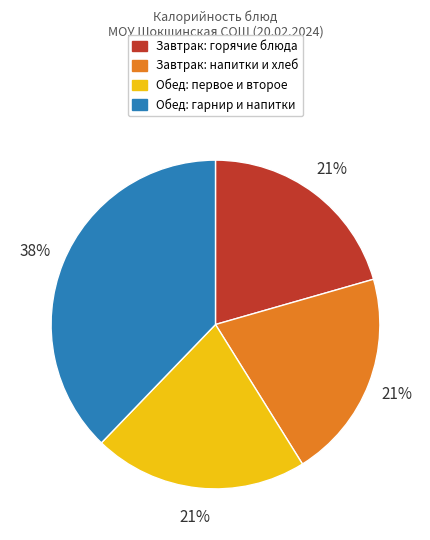

Which slice is the largest?

Обед: гарнир и напитки